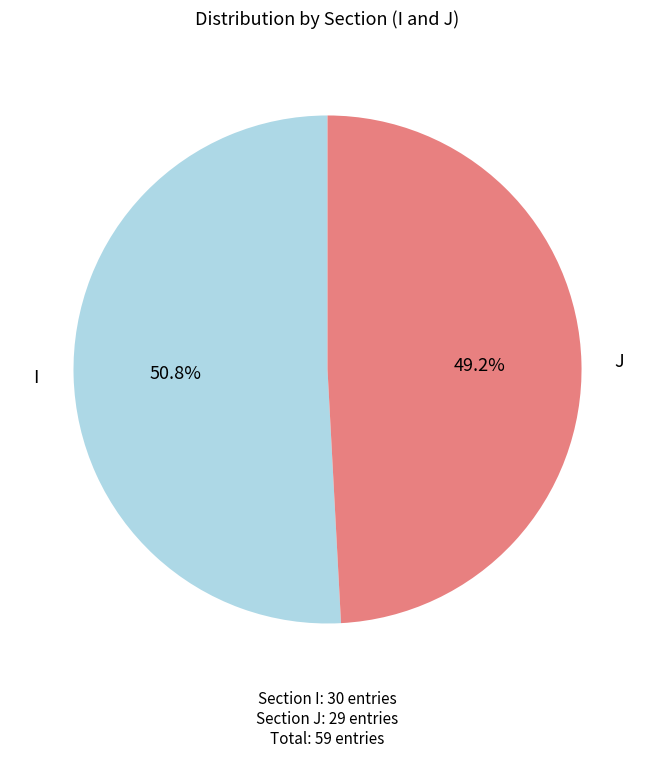

What is the largest slice in the pie chart?

I